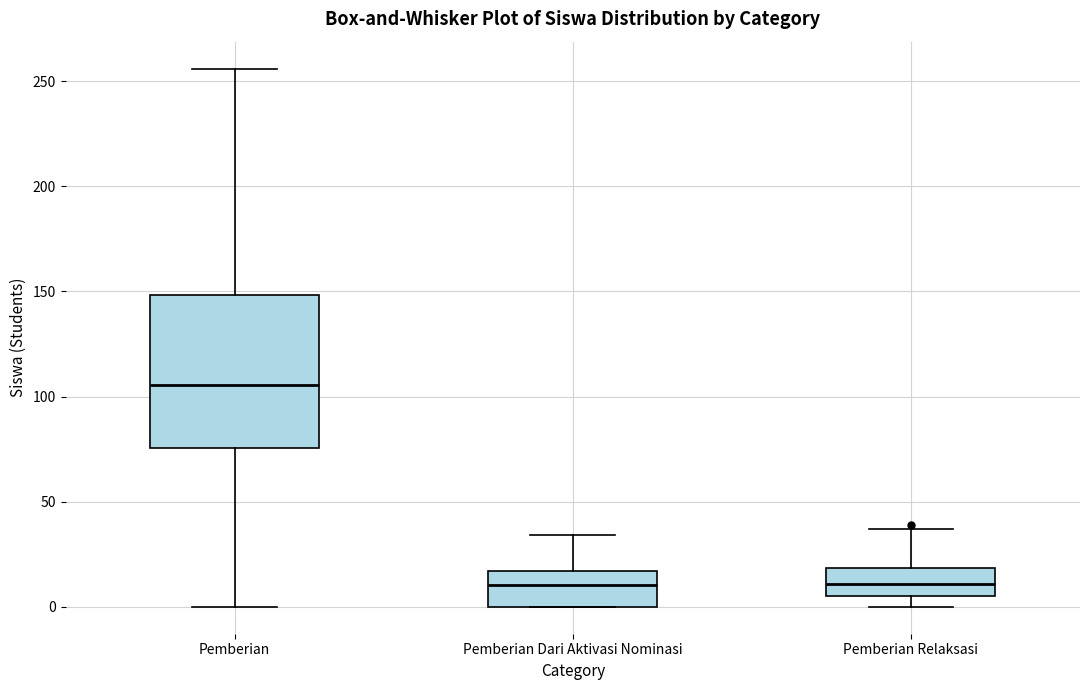

Which box has the highest median line?

Pemberian